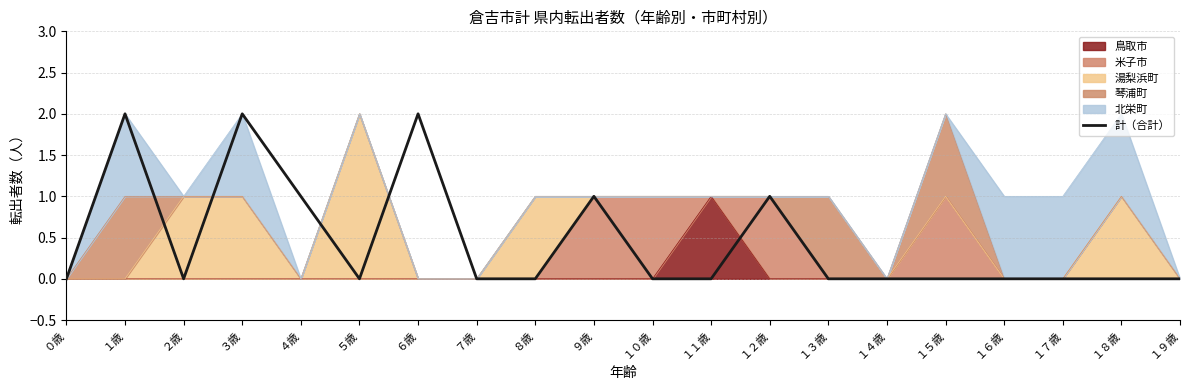

How many interior local peaks (higher than both neighbors) does the data have?

5